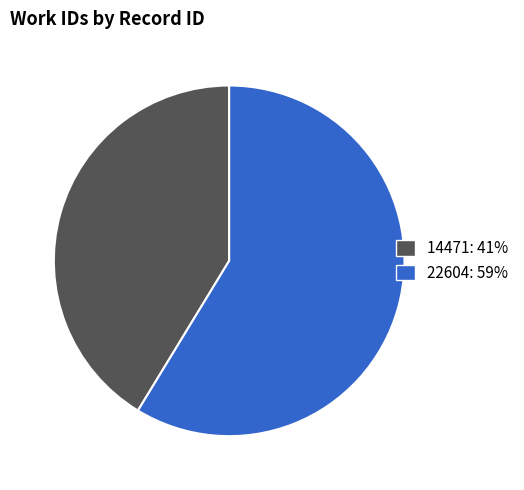

Do 14471: 41% and 22604: 59% together represent more than half of the pie?

Yes